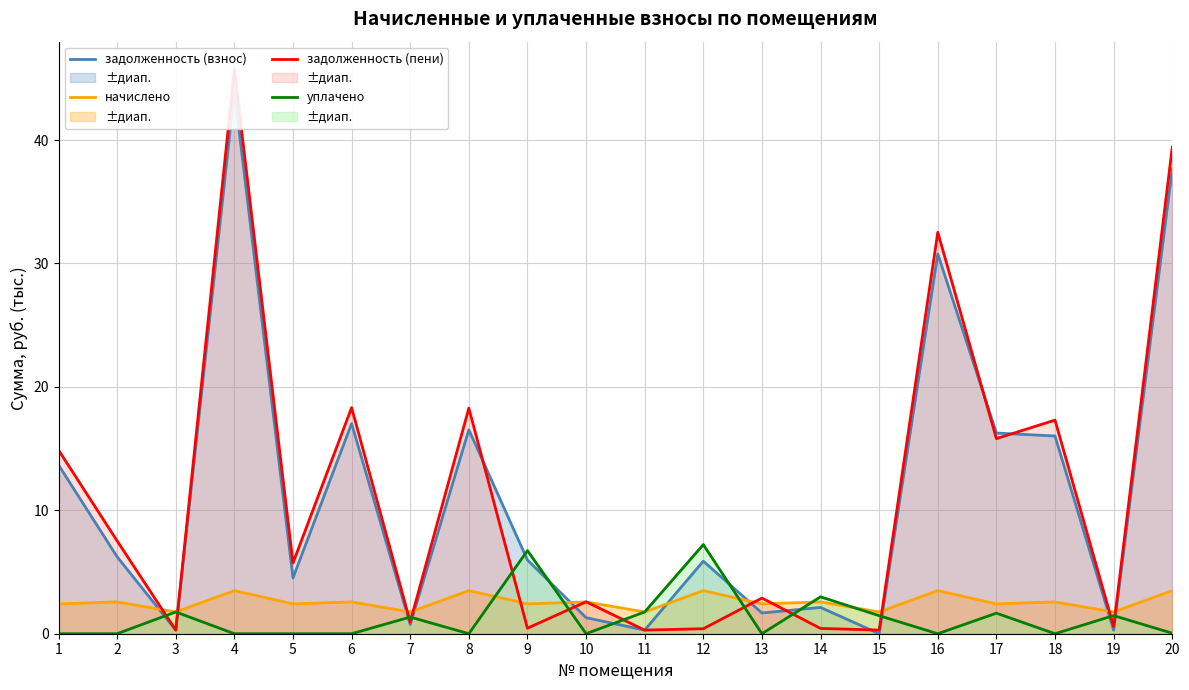

Reading right to left, extract all data points from this chart.

задолженность (взнос): 20=37.7	19=0.3	18=16.0	17=16.3	16=30.8	15=0.0	14=2.1	13=1.7	12=5.9	11=0.3	10=1.3	9=6.0	8=16.5	7=0.7	6=17.0	5=4.5	4=43.9	3=0.3	2=6.2	1=13.7
начислено: 20=3.5	19=1.8	18=2.6	17=2.4	16=3.5	15=1.8	14=2.6	13=2.4	12=3.5	11=1.8	10=2.6	9=2.4	8=3.5	7=1.8	6=2.6	5=2.4	4=3.5	3=1.8	2=2.6	1=2.4
задолженность (пени): 20=39.4	19=0.6	18=17.3	17=15.8	16=32.5	15=0.3	14=0.4	13=2.9	12=0.4	11=0.3	10=2.6	9=0.4	8=18.3	7=1.0	6=18.3	5=5.7	4=45.7	3=0.3	2=7.5	1=14.9
уплачено: 20=0.0	19=1.5	18=0.0	17=1.7	16=0.0	15=1.5	14=3.0	13=0.0	12=7.2	11=1.8	10=0.0	9=6.7	8=0.0	7=1.3	6=0.0	5=0.0	4=0.0	3=1.8	2=0.0	1=0.0